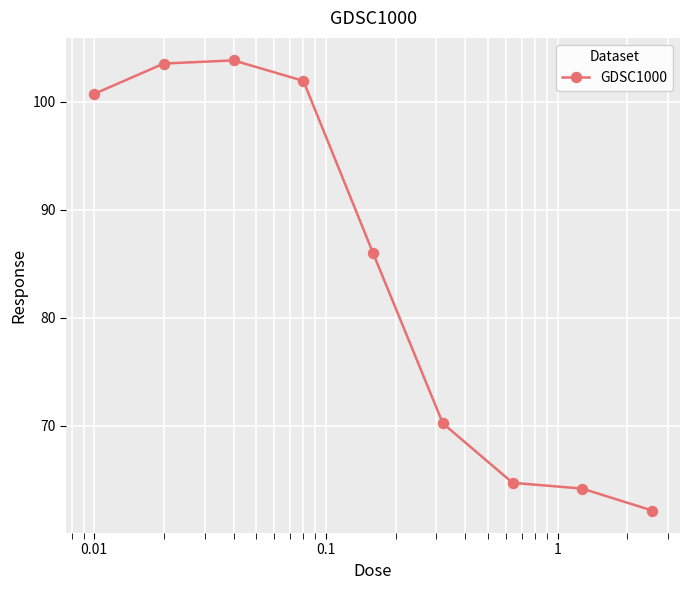

What is the average value?

84.1